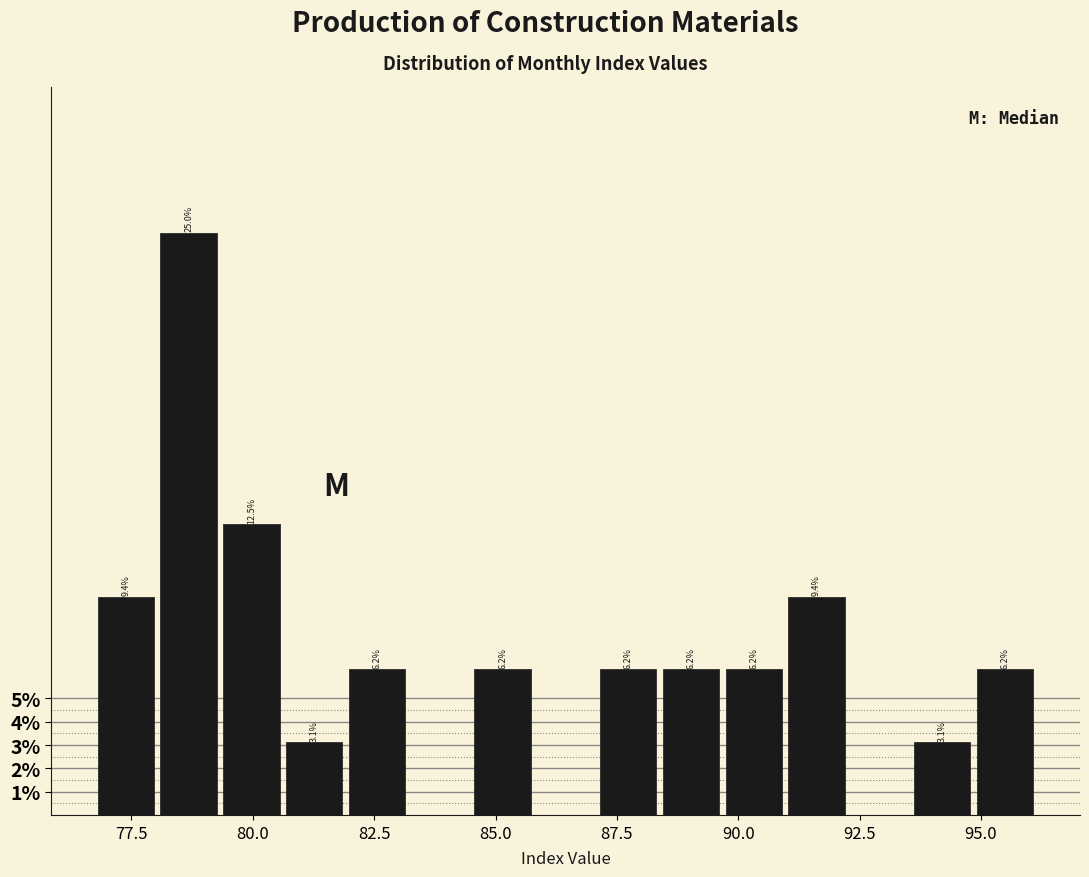

Around what value on the x-axis is the tallest bar? Give the approximate position of its centre, as read against the axis.

78.5